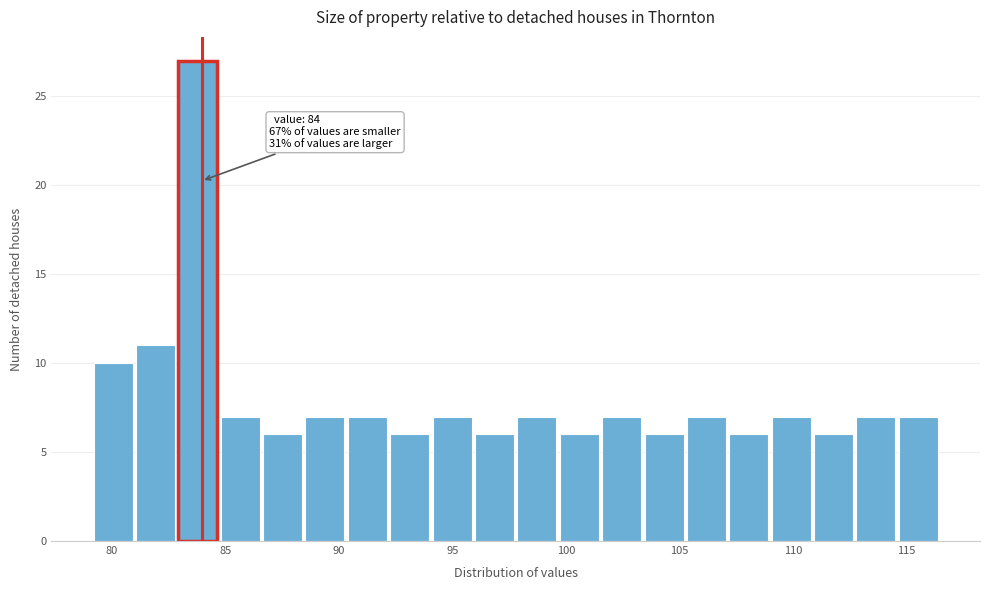

Around what value on the x-axis is the tallest bar? Give the approximate position of its centre, as read against the axis.

84.0